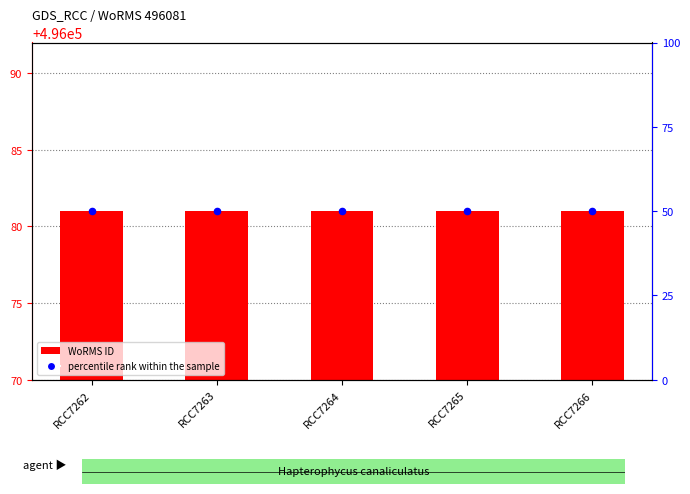

Which series has the largest total across all categories?

WoRMS ID